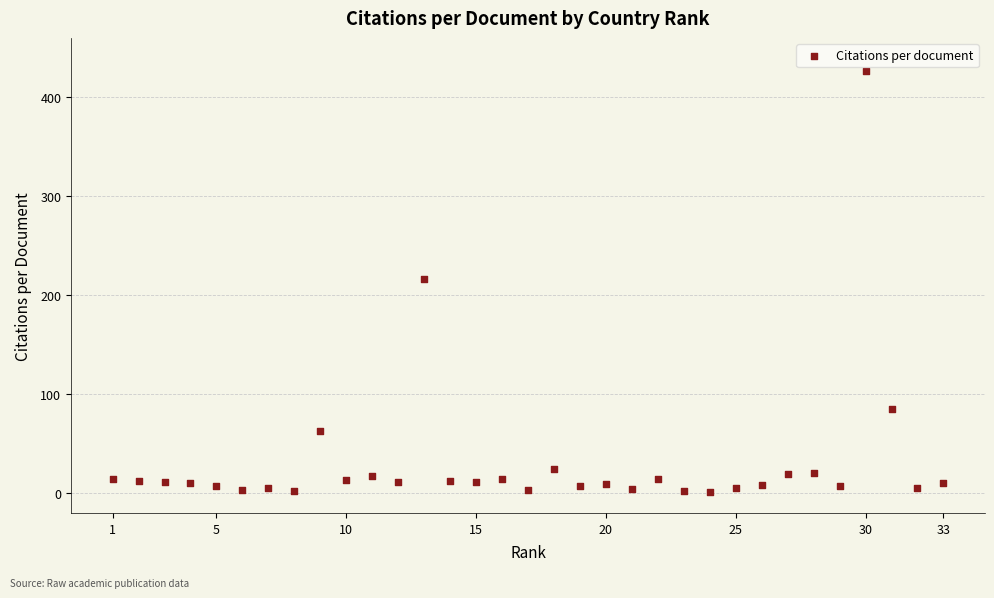

What is the range of Y values (max minus min)?

426.0